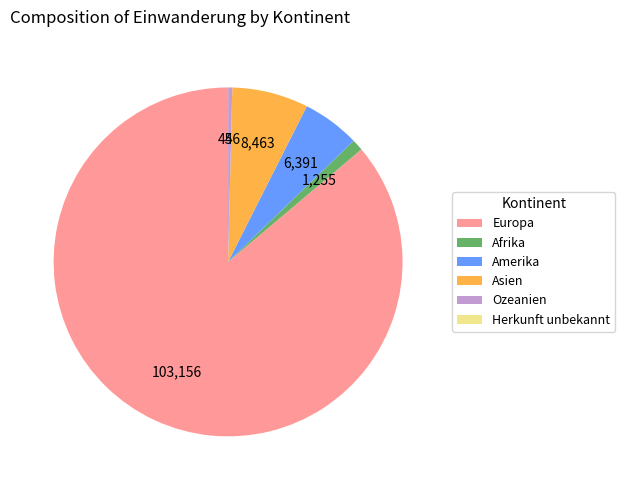

Does any single category account for the majority?

Yes